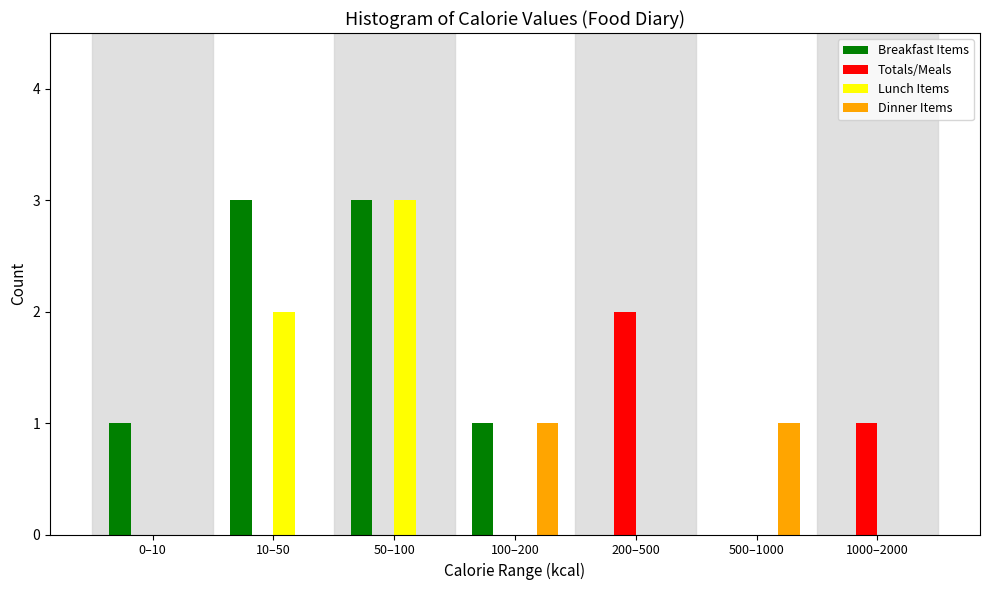

Reading left to right, extract all data points from this chart.

Breakfast Items: 0–10=1	10–50=3	50–100=3	100–200=1	200–500=0	500–1000=0	1000–2000=0
Totals/Meals: 0–10=0	10–50=0	50–100=0	100–200=0	200–500=2	500–1000=0	1000–2000=1
Lunch Items: 0–10=0	10–50=2	50–100=3	100–200=0	200–500=0	500–1000=0	1000–2000=0
Dinner Items: 0–10=0	10–50=0	50–100=0	100–200=1	200–500=0	500–1000=1	1000–2000=0